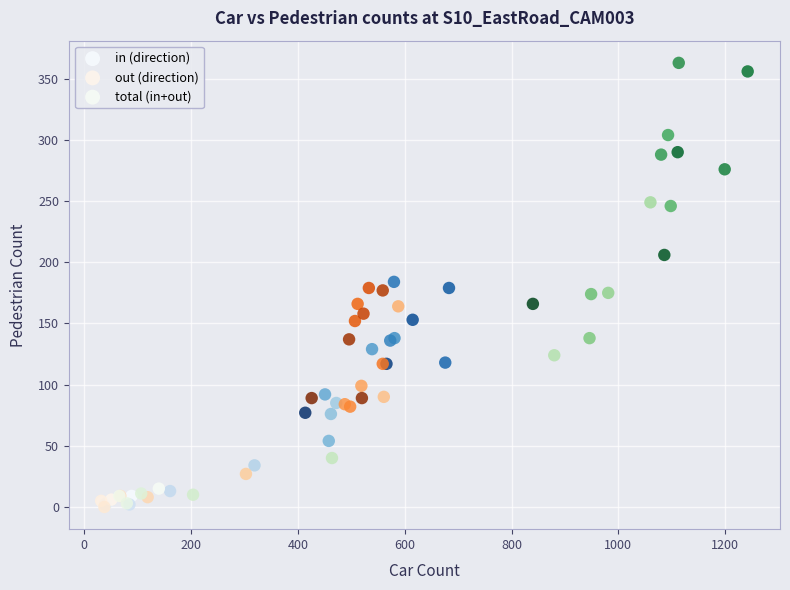

Which series contains the highest Y value?

total (in+out)